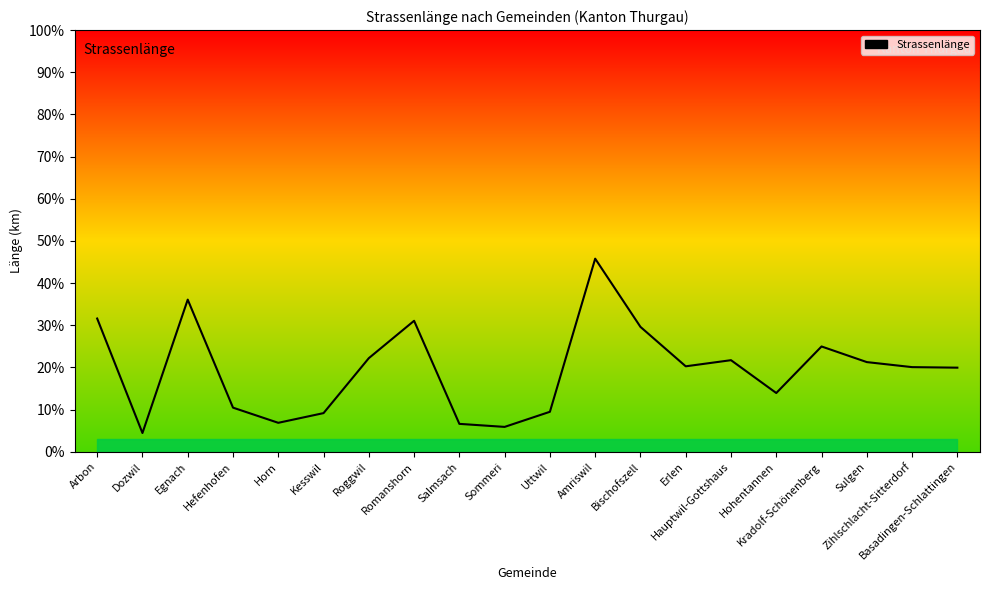

What is the sum of the values at Kradolf-Schönenberg and Hohentannen?

38.9